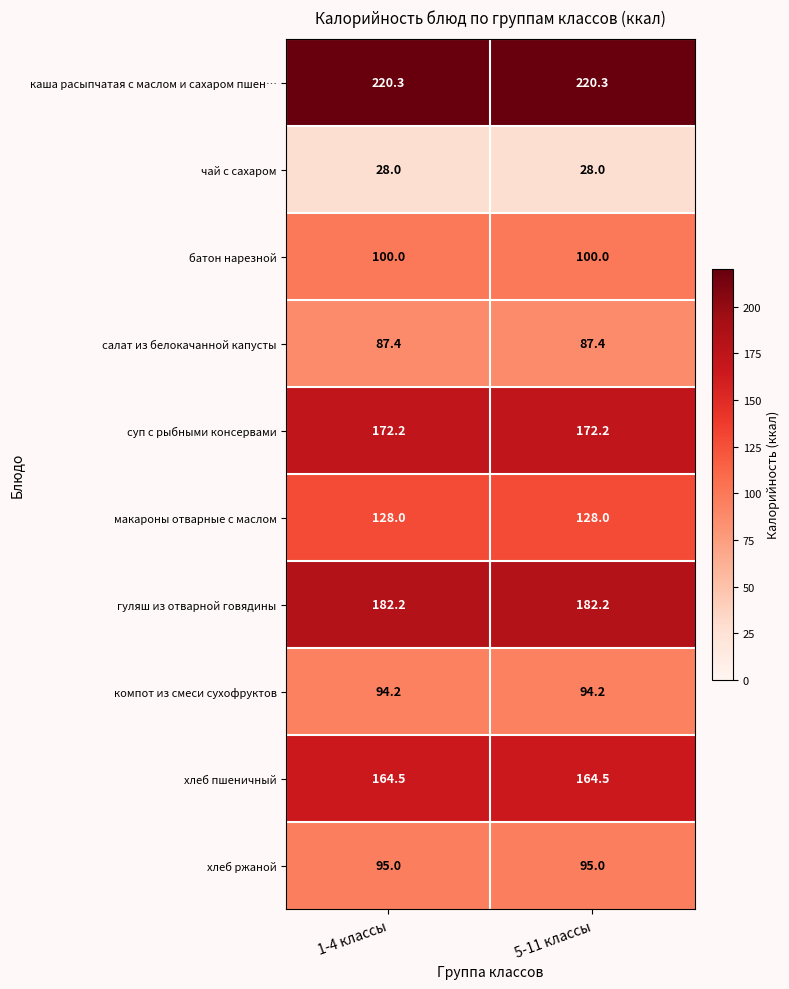

Rank the series at 5-11 классы from highest to lowest value.

каша расыпчатая с маслом и сахаром пшен…, гуляш из отварной говядины, суп с рыбными консервами, хлеб пшеничный, макароны отварные с маслом, батон нарезной, хлеб ржаной, компот из смеси сухофруктов, салат из белокачанной капусты, чай с сахаром